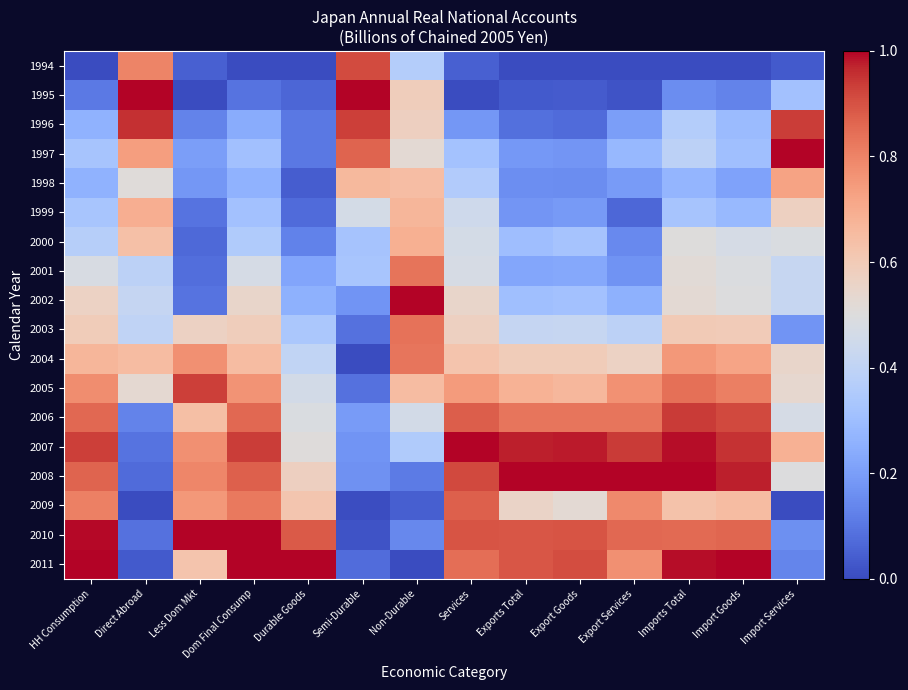

At which category is the sum across all series the highest?

Imports Total